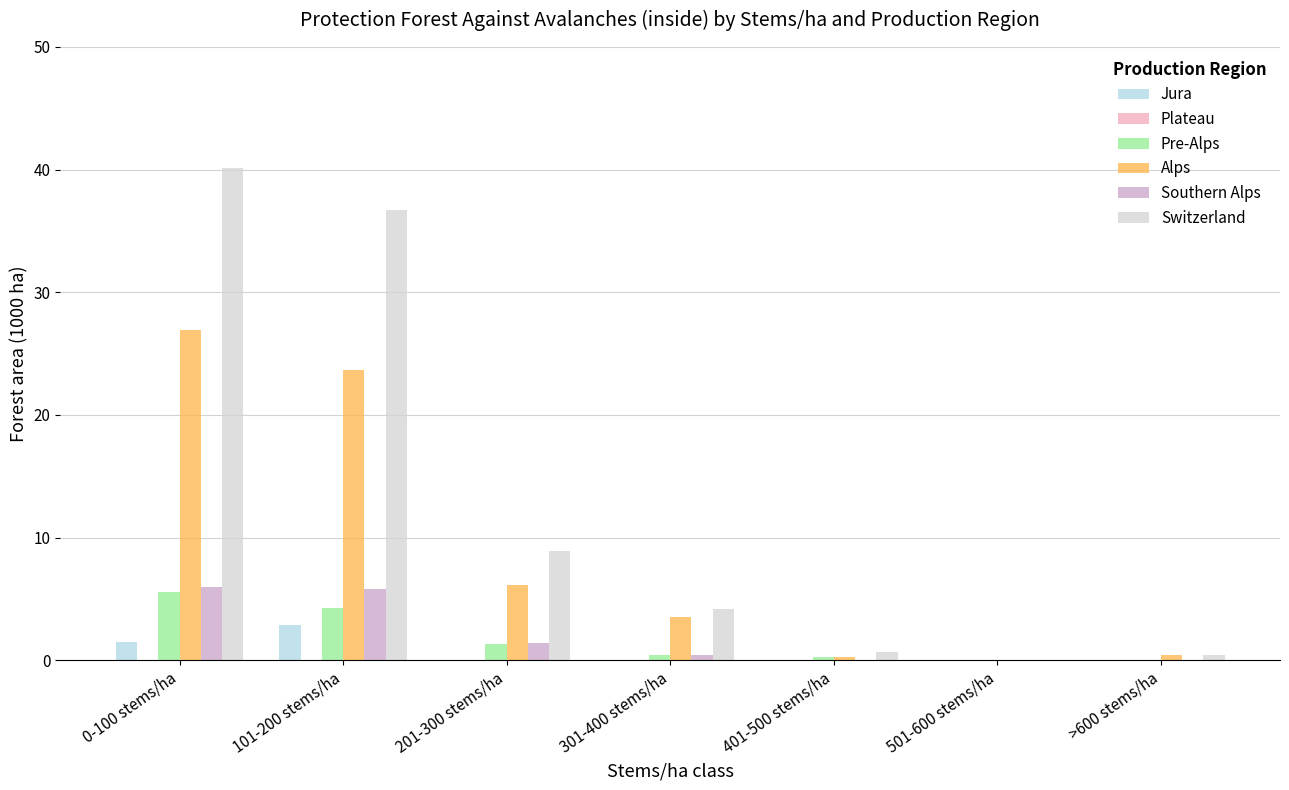

What is the total value across all series at 201-300 stems/ha?

17.7